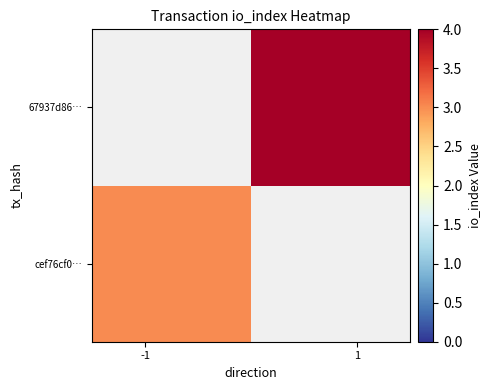

How many distinct data groups are displayed?

2